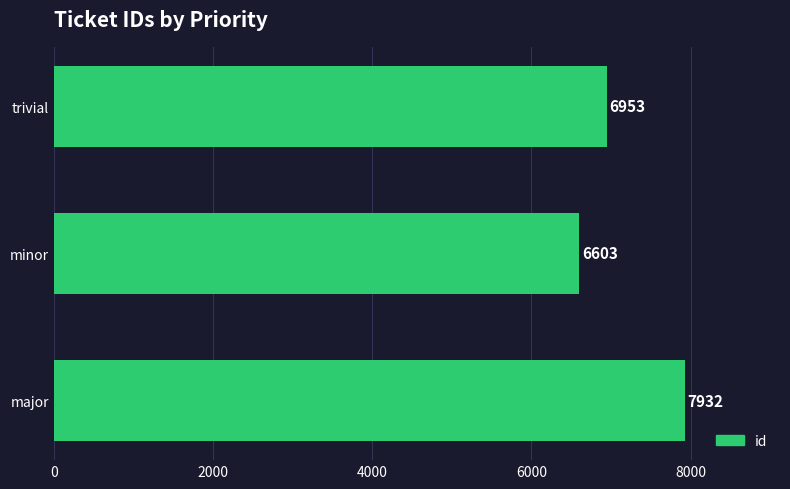

Reading bottom to top, extract all data points from this chart.

major=7932	minor=6603	trivial=6953